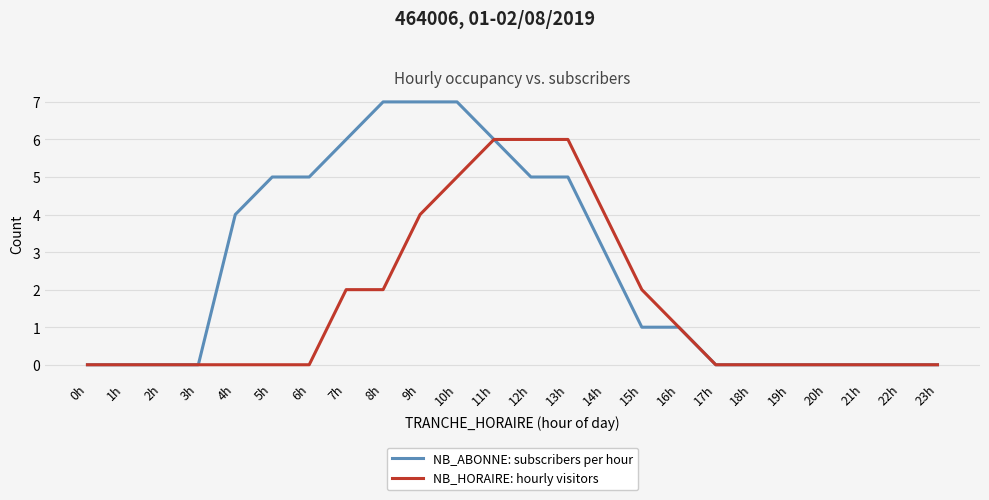

What is the total value across all series at 6h?

5